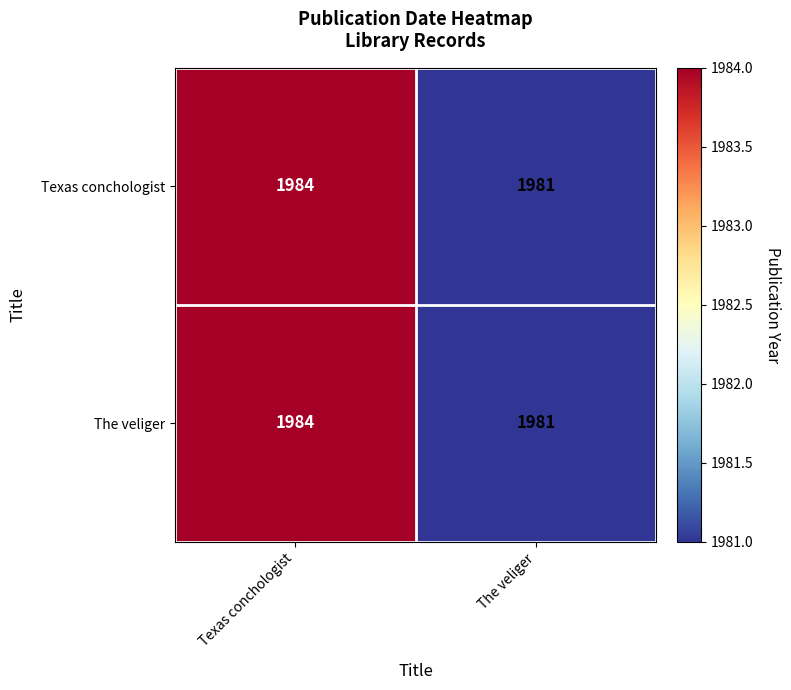

At which label does The veliger reach its minimum?

The veliger